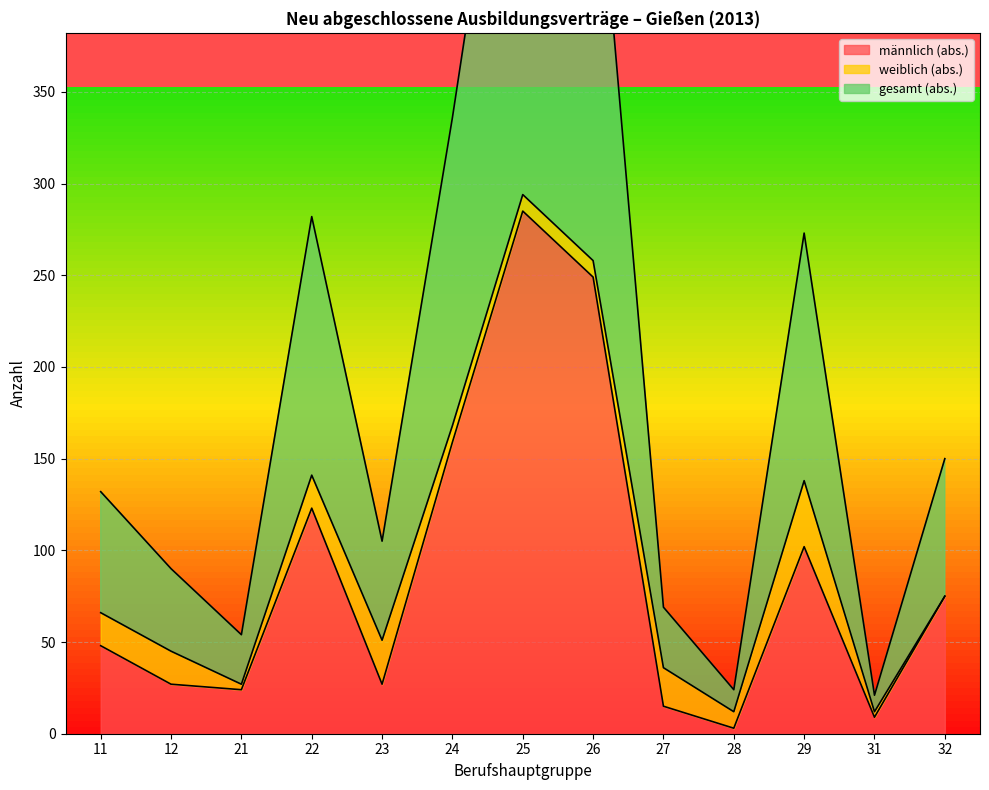

At which label does gesamt (abs.) reach its minimum?

31